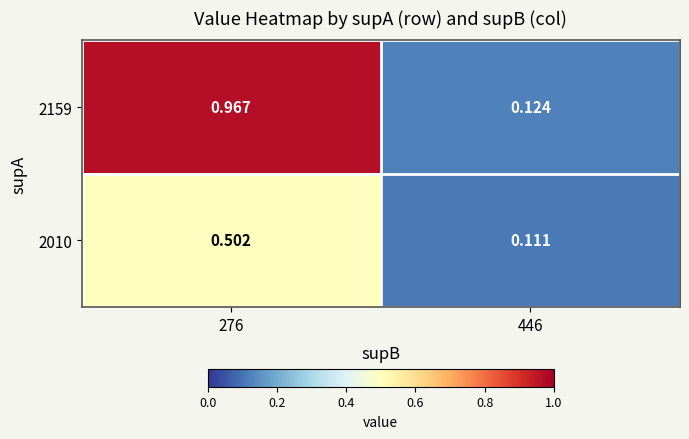

Is the value of 2010 at 446 greater than the value of 2159 at 446?

No